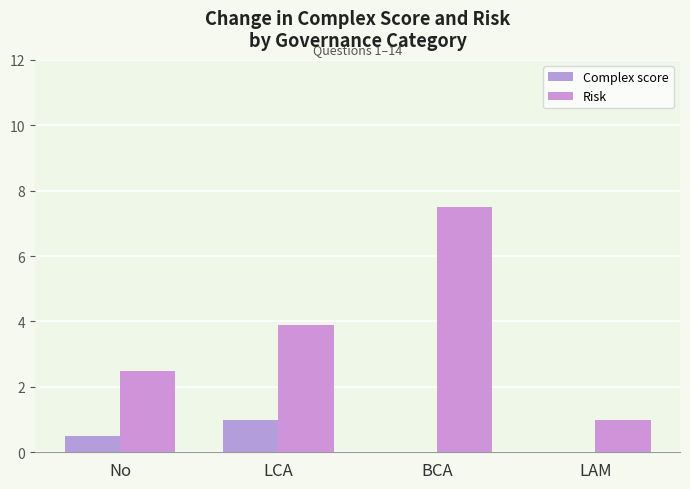

Which category has the lowest value across all series?

BCA